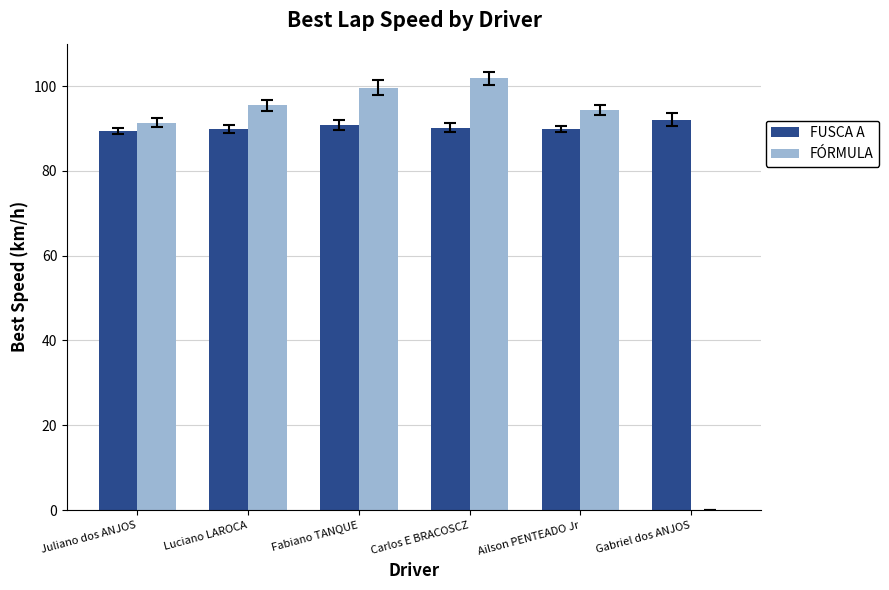

Which series has the largest total across all categories?

FUSCA A